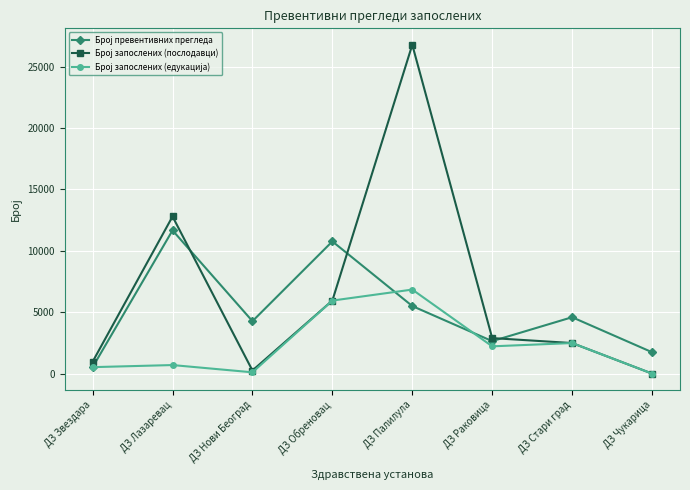

At which category is the sum across all series the highest?

ДЗ Палилула